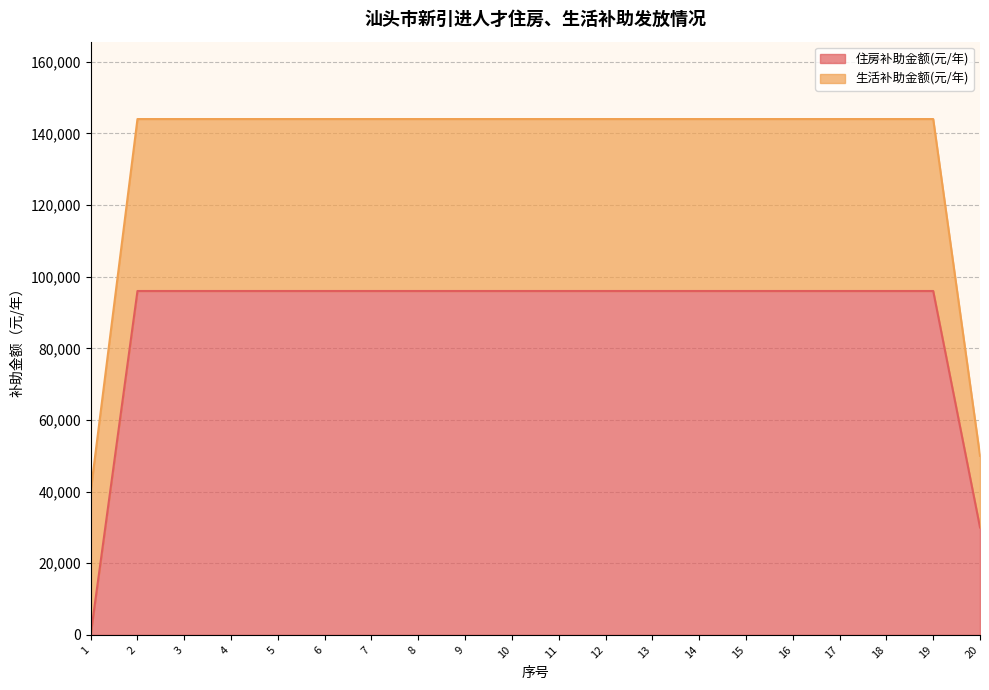

How many positive values are there?

19